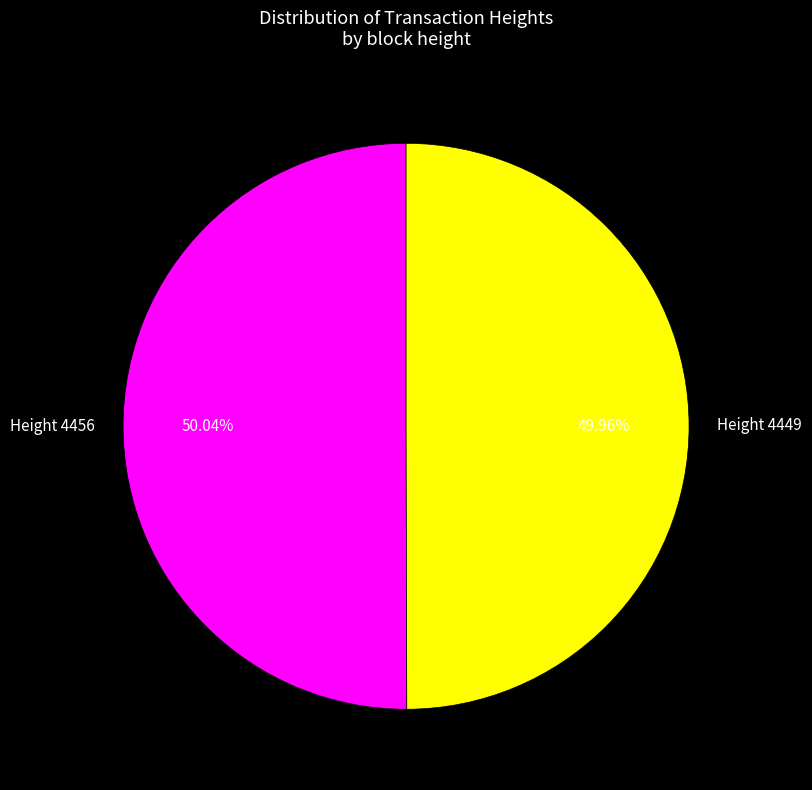

Approximately how many times larger is the value at Height 4449 compared to Height 4456?

1.0